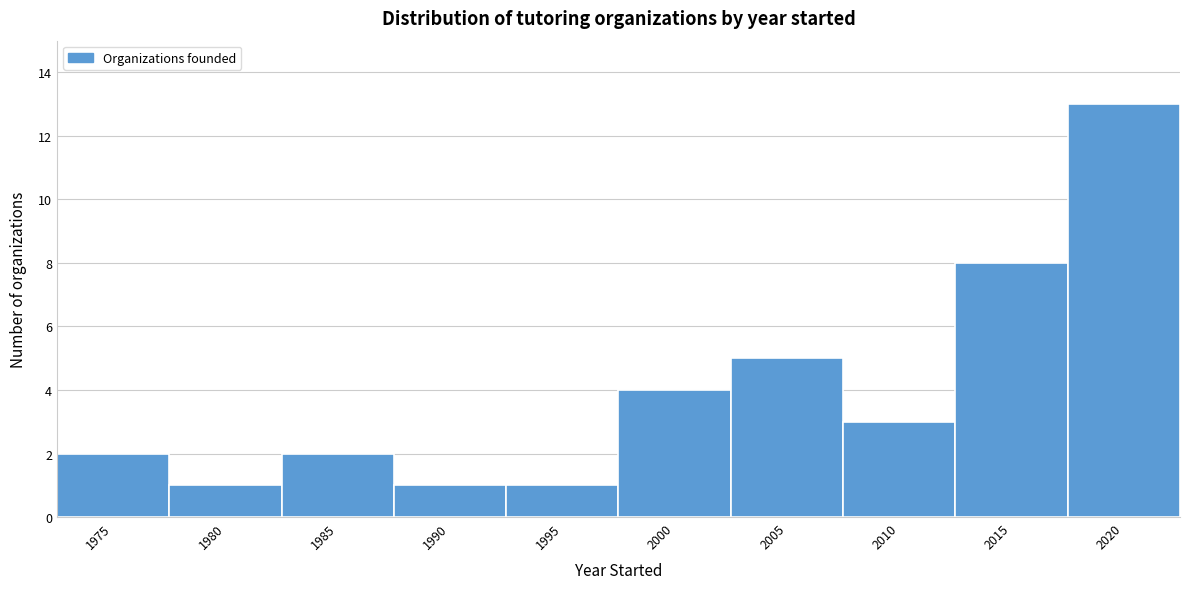

Reading right to left, transcribe all the data shown in this chart.

2020=13	2015=8	2010=3	2005=5	2000=4	1995=1	1990=1	1985=2	1980=1	1975=2